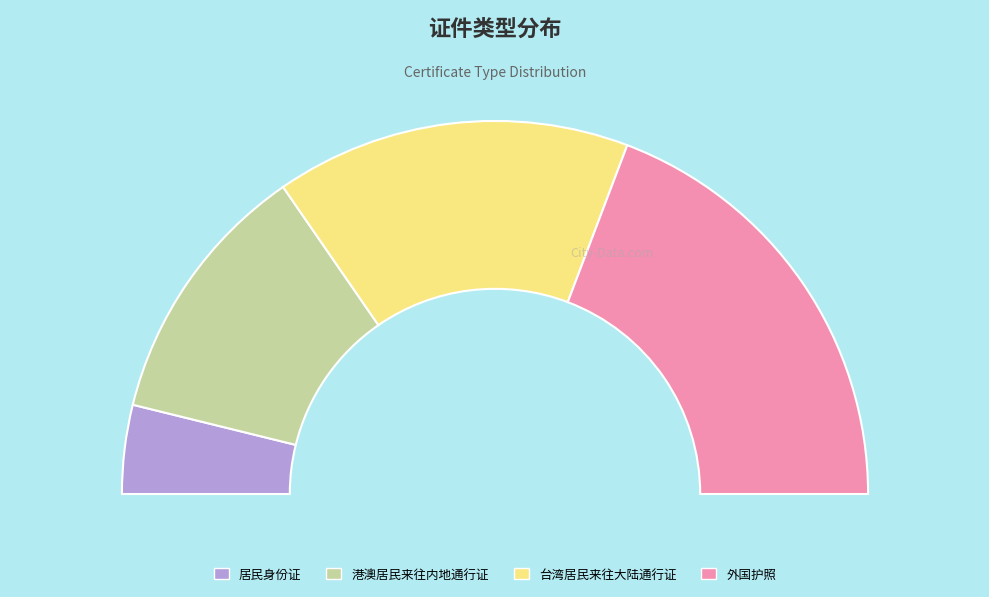

To the nearest percent, what is the average slice percentage?

25%